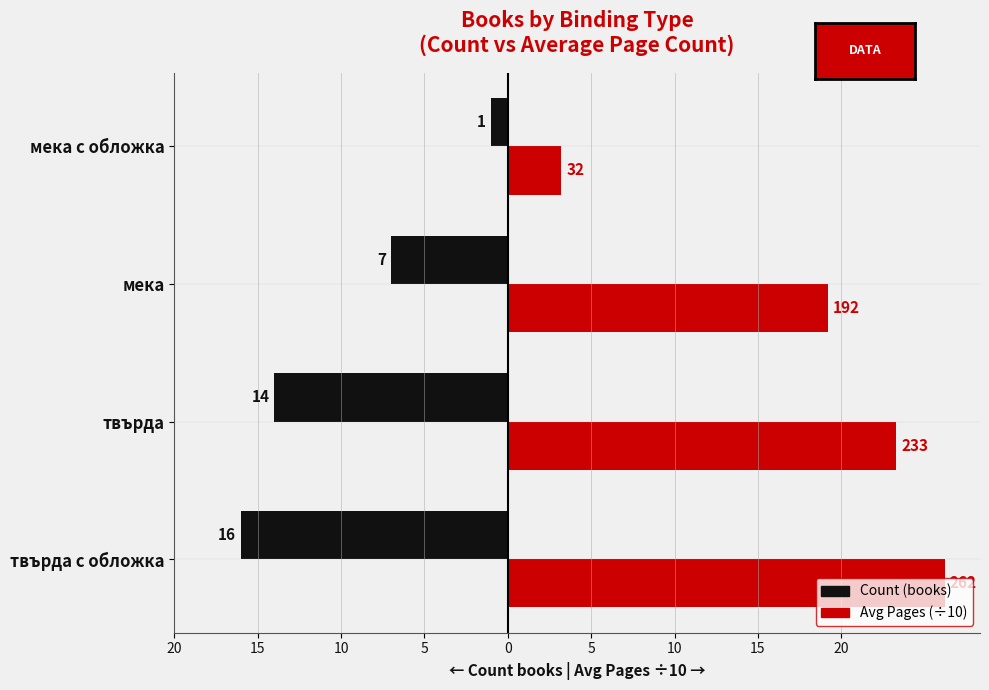

What are all the series names shown in the legend?

Count (books), Avg Pages (÷10)